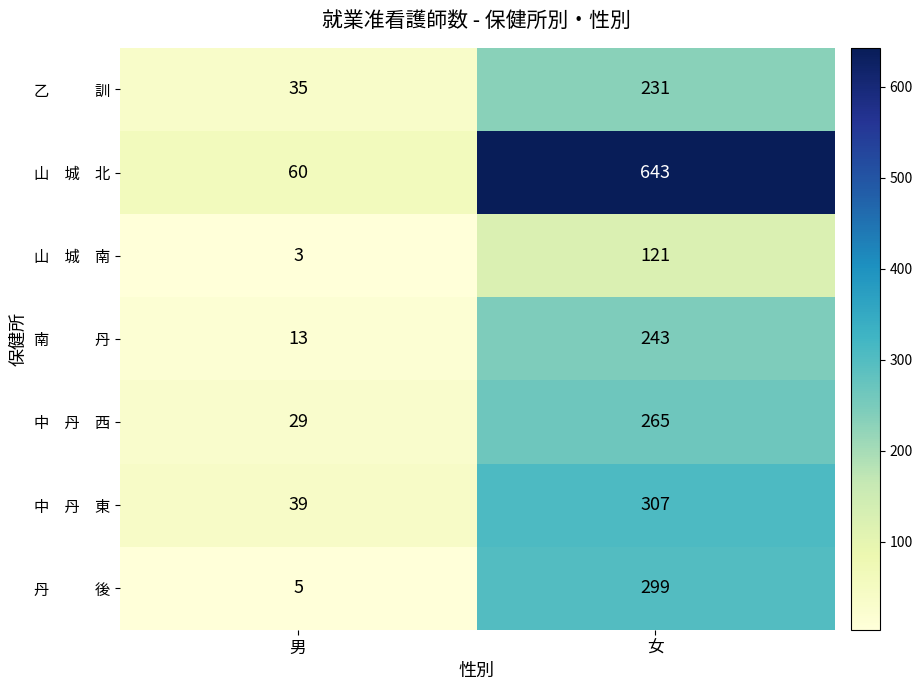

Count the number of categories in the chart.

2